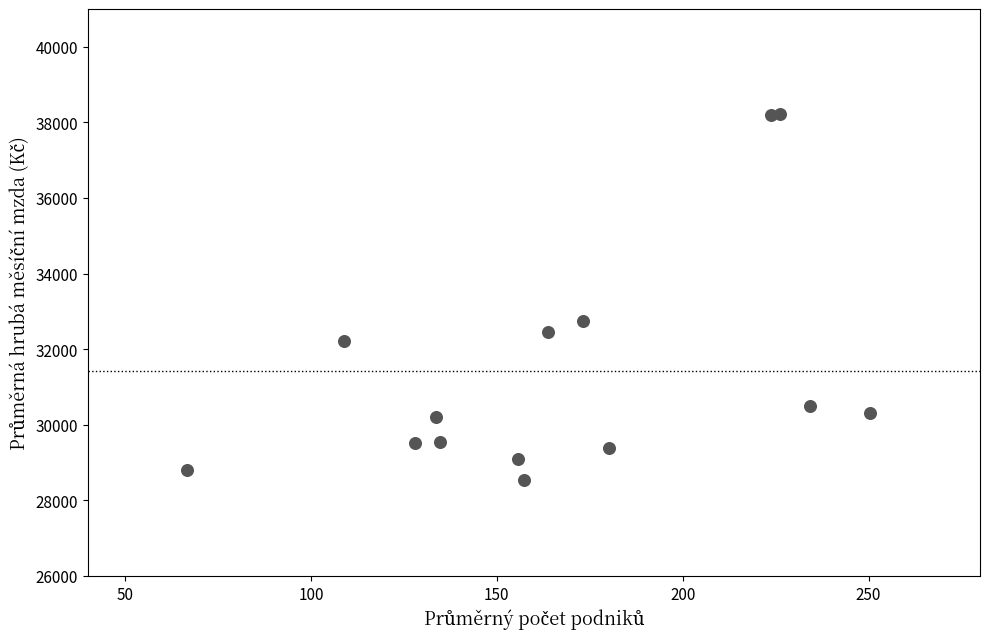

What is the range of Y values (max minus min)?

9689